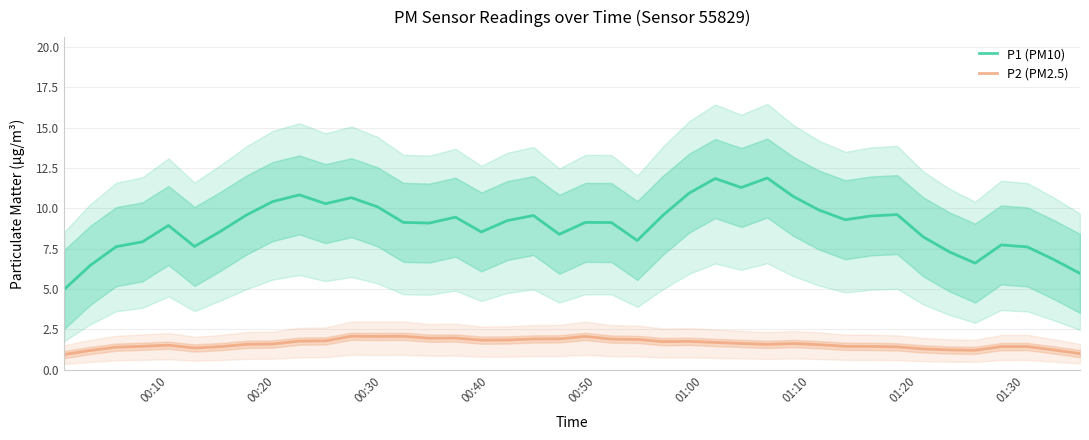

What is the lowest value of the P1 (PM10) series?

5.0